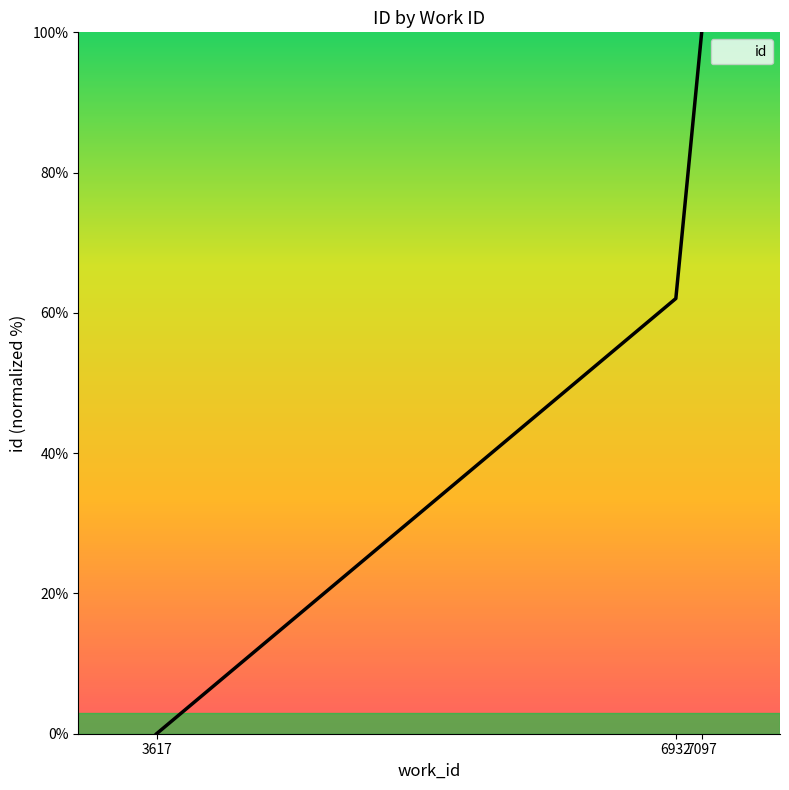

How many values are above zero?

2